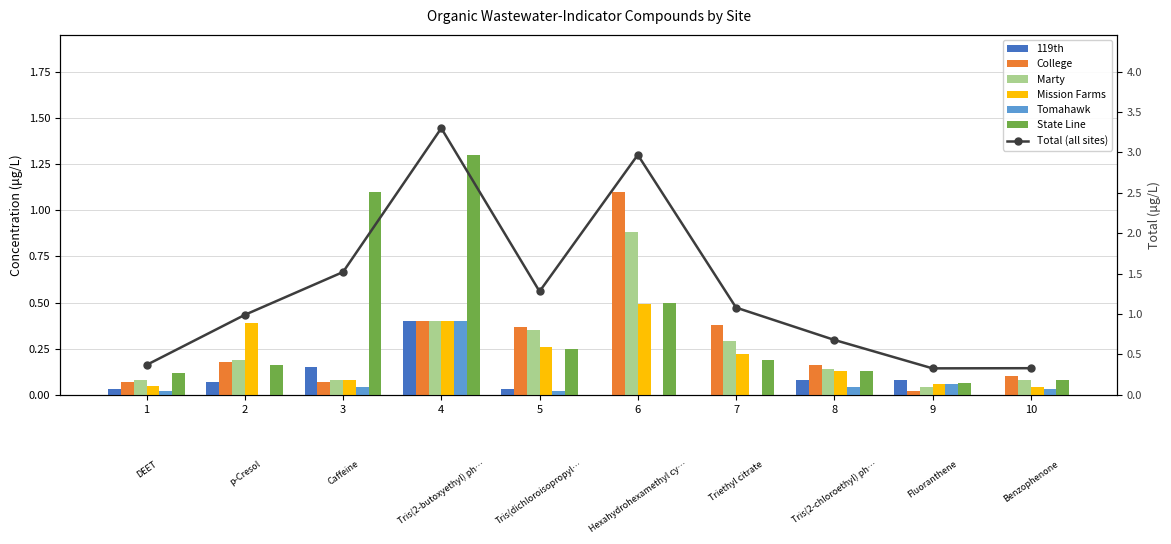

At how many categories does at least one series exceed 0?

10